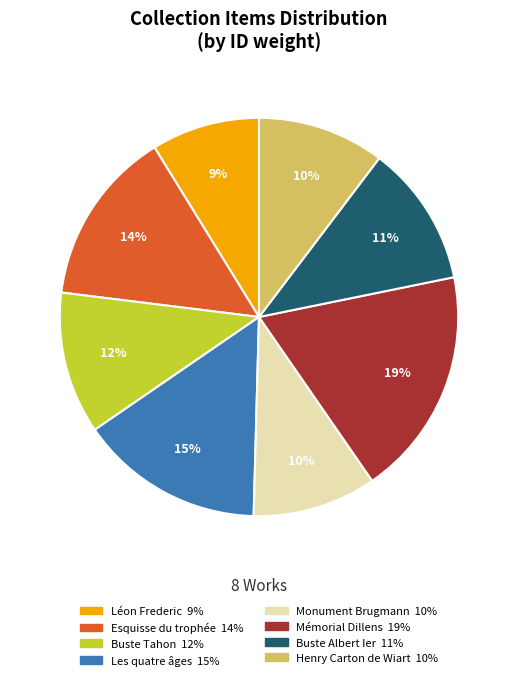

Is there any slice that represents more than half of the pie?

No